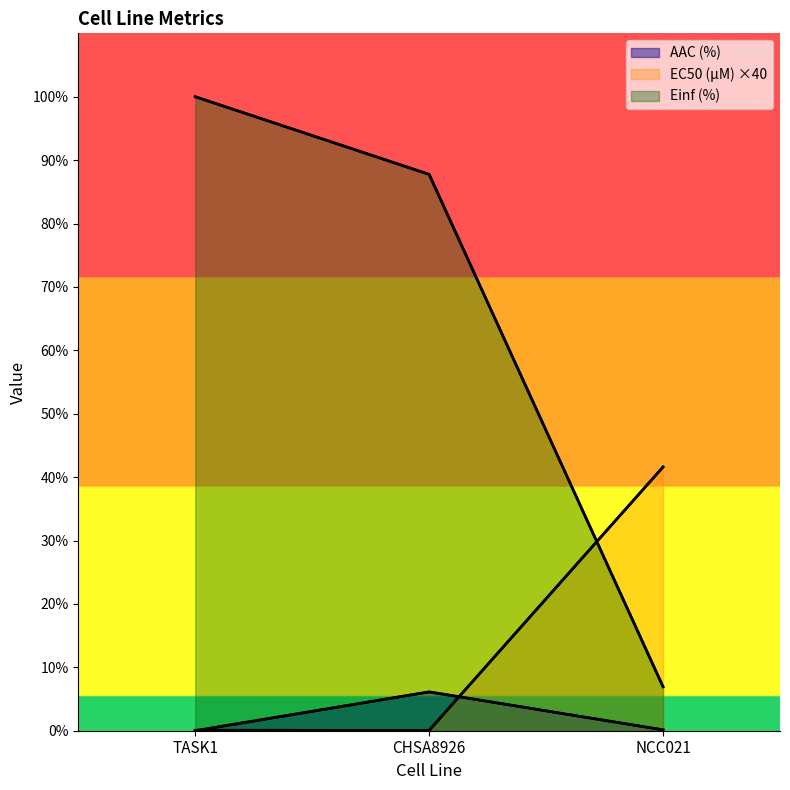

Does the chart display data point markers on the line(s)?

No